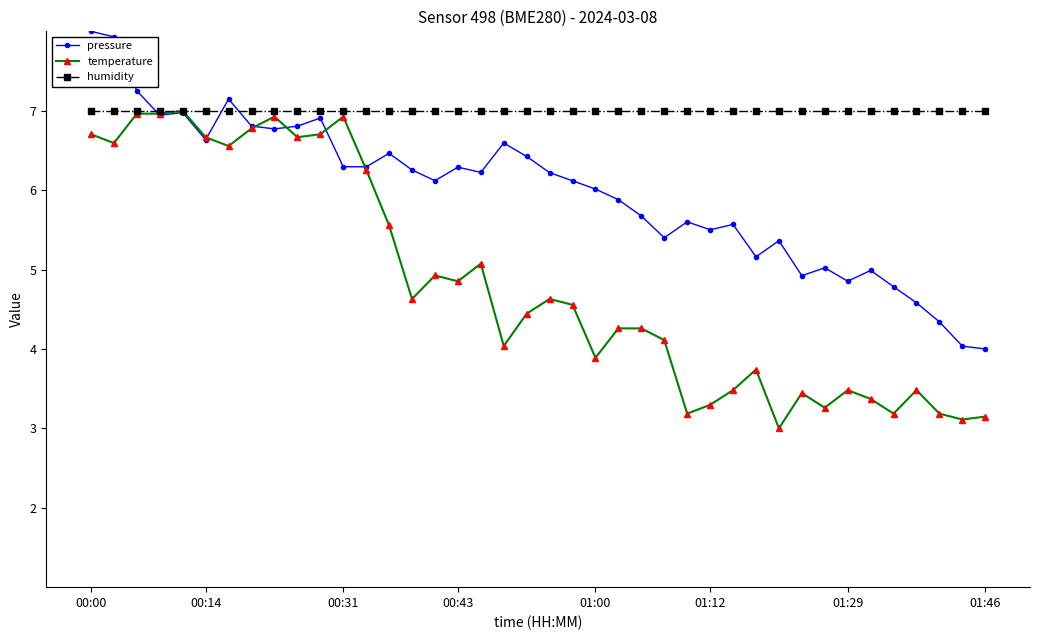

List the series in order of their overall mean, highest first.

humidity, pressure, temperature